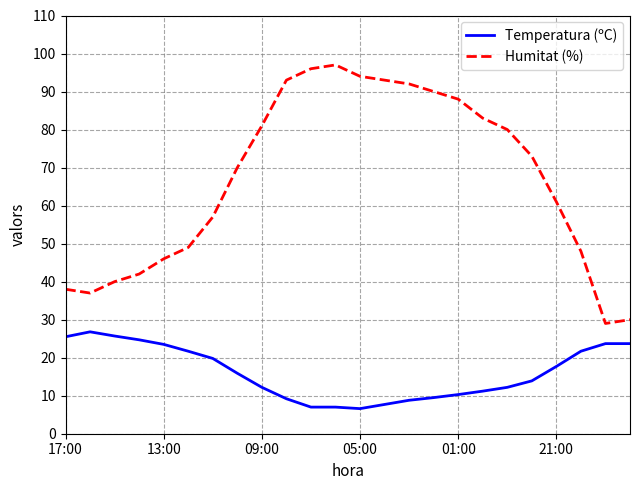

Which series has the largest total across all categories?

Humitat (%)